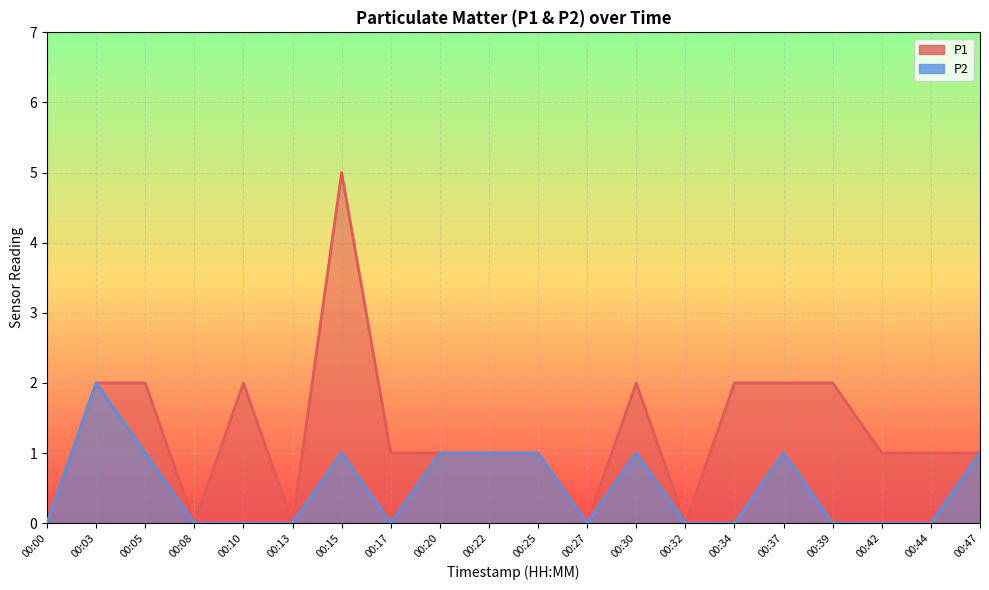

Rank the series at 00:00 from highest to lowest value.

P1, P2